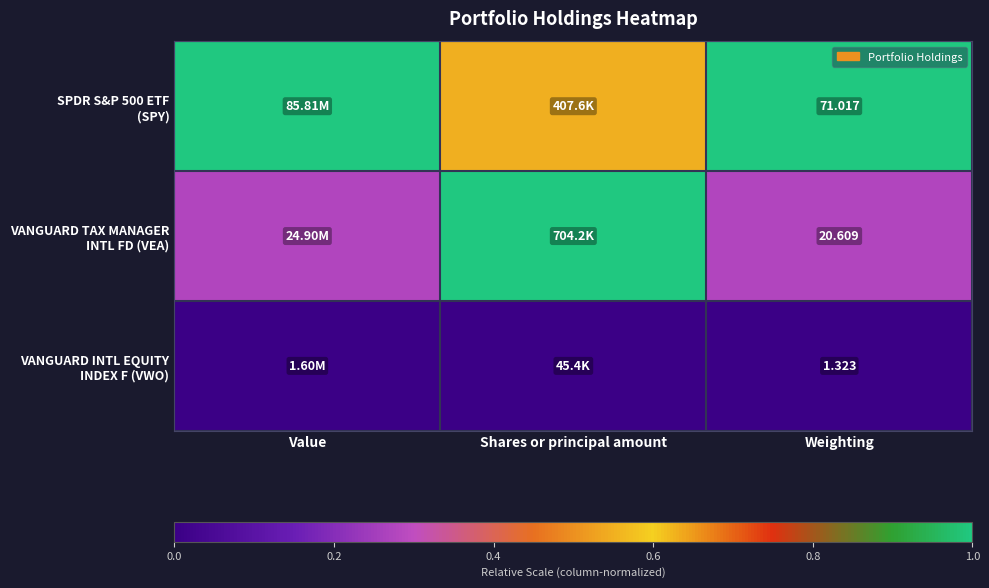

List the series in order of their overall mean, highest first.

SPDR S&P 500 ETF (SPY), VANGUARD TAX MANAGER INTL FD (VEA), VANGUARD INTL EQUITY INDEX F (VWO)